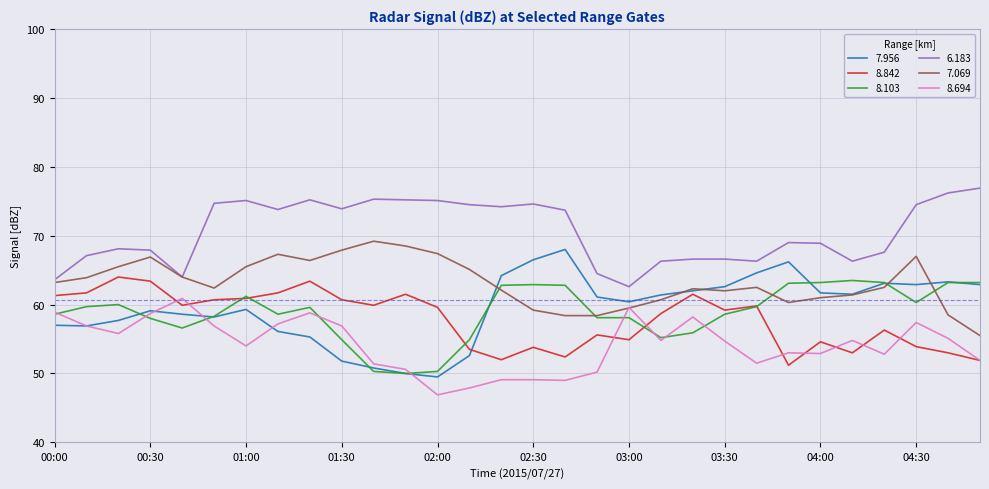

Which series has the widest spread of values?

7.956